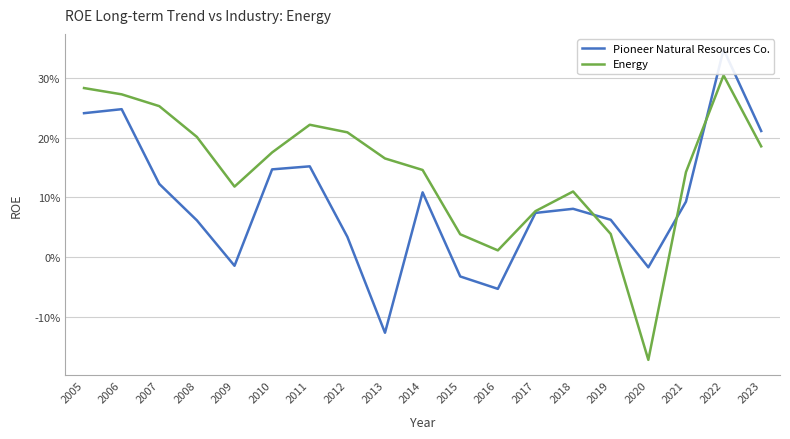

At which category is the sum across all series the highest?

2022